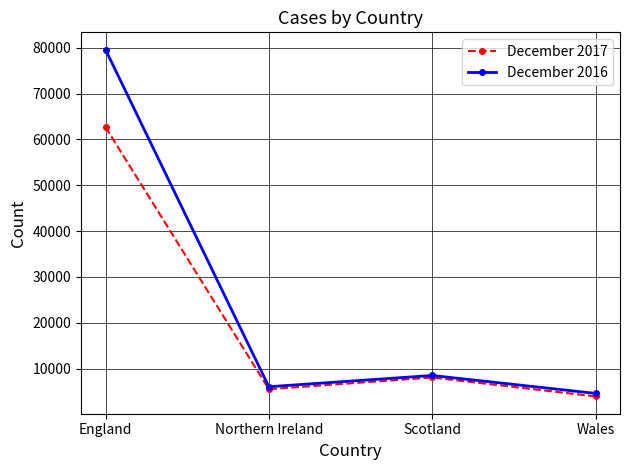

Is it true that December 2017 equals 3927 at Wales?

True